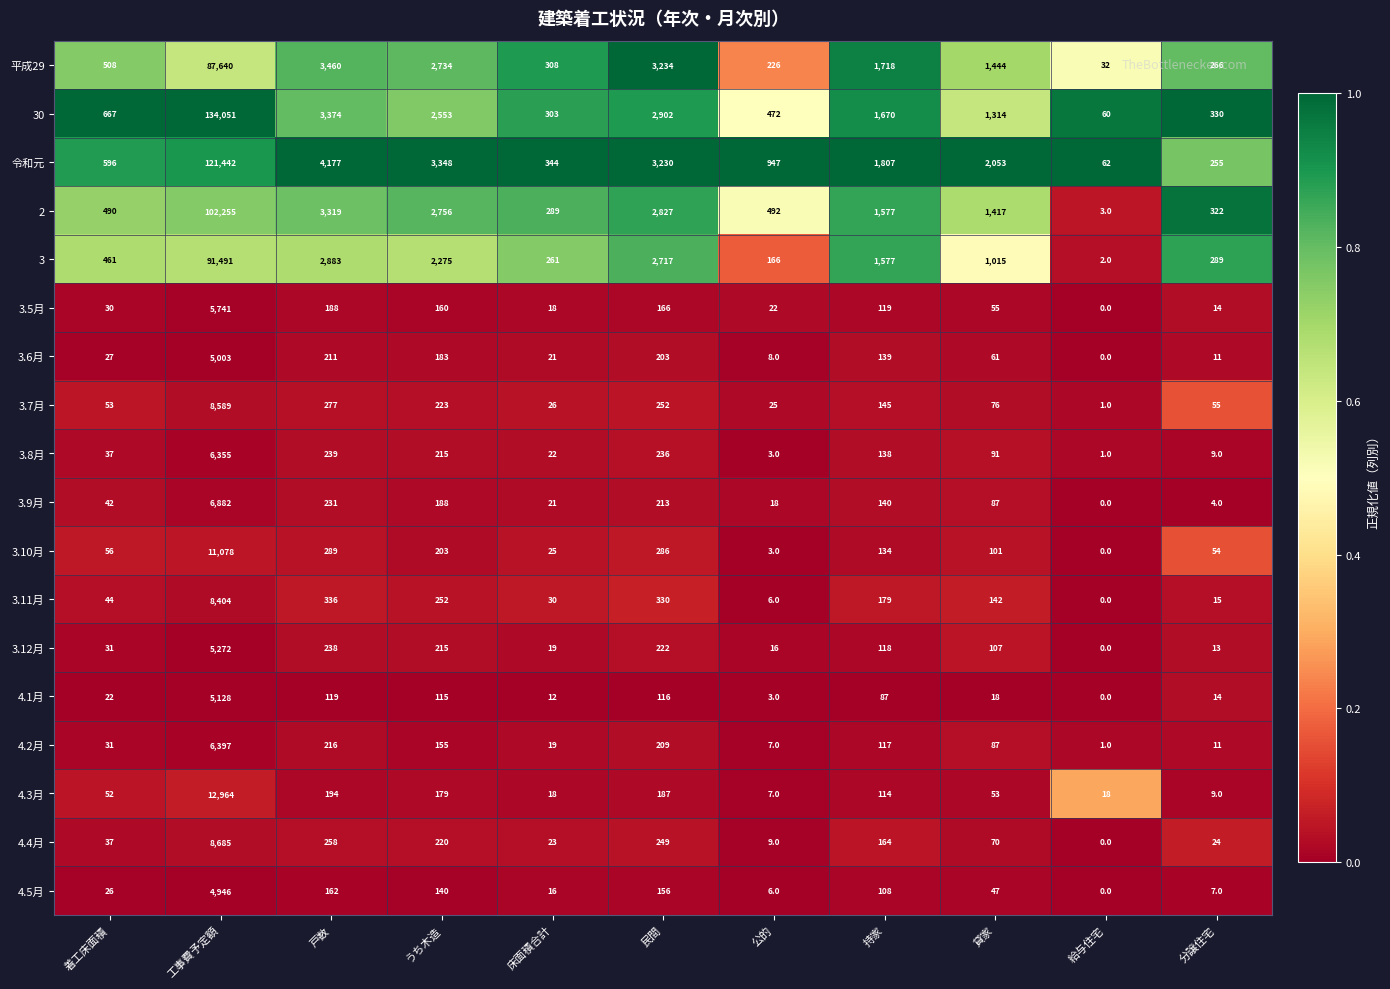

The value of 3.8月 at 公的 is 3. True or false?

True